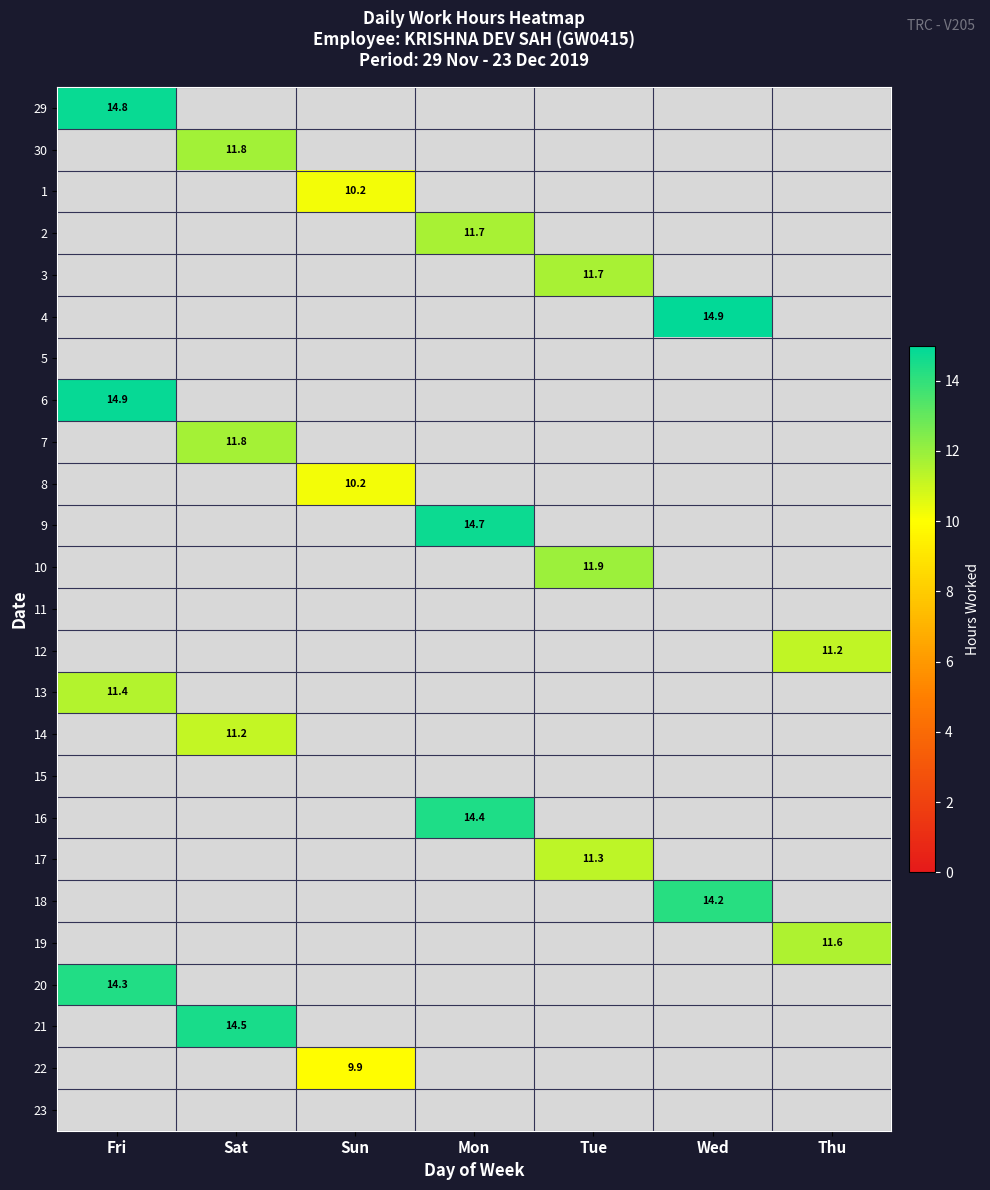

At which label is 6 closest to 14?

Fri